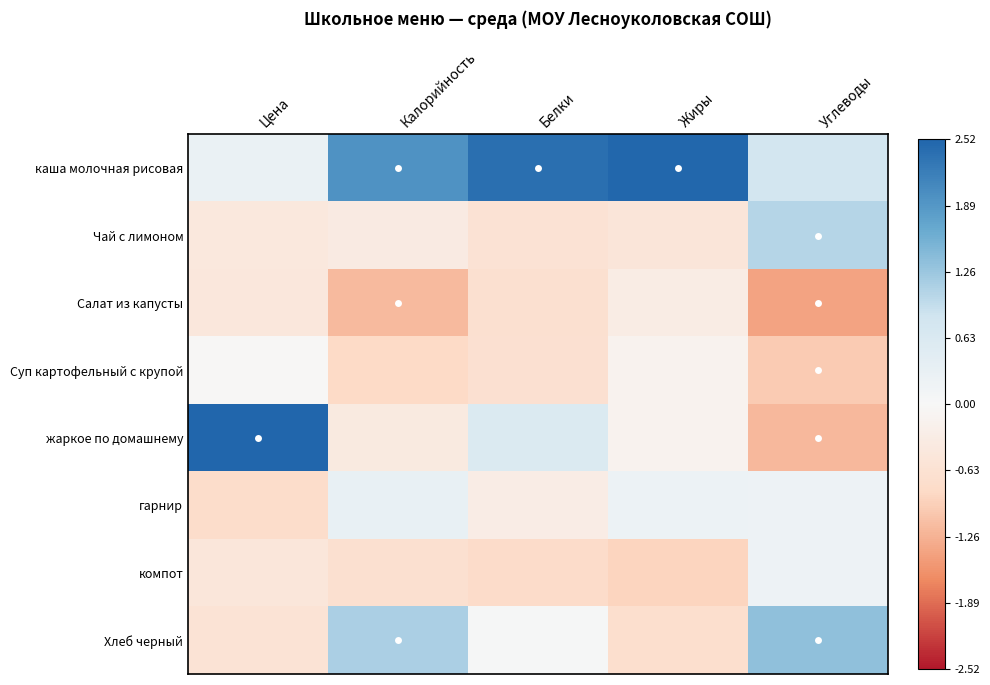

List the series in order of their peak value, highest first.

жаркое по домашнему, каша молочная рисовая, Хлеб черный, Чай с лимоном, гарнир, компот, Суп картофельный с крупой, Салат из капусты